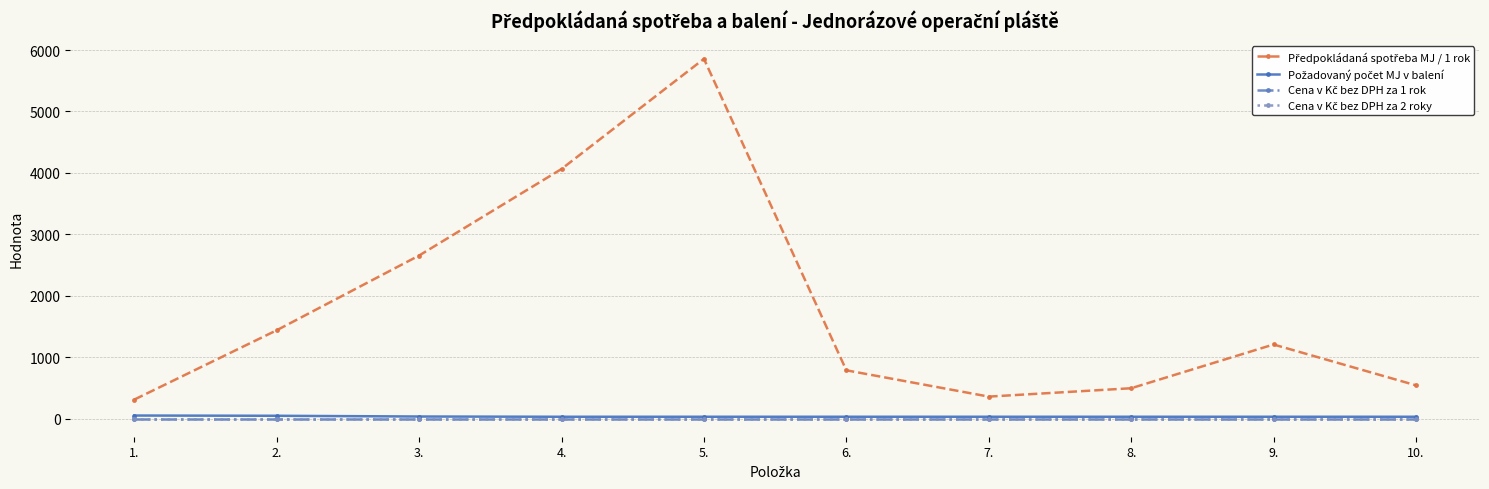

What is the average value of the Předpokládaná spotřeba MJ / 1 rok series?

1772